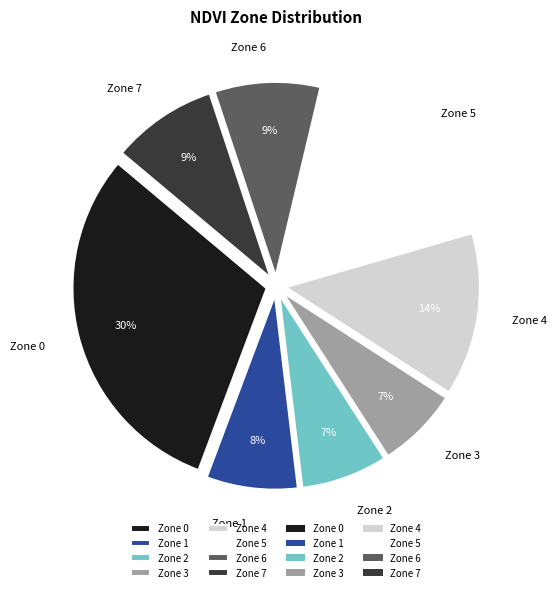

Count the number of slices in the pie.

8